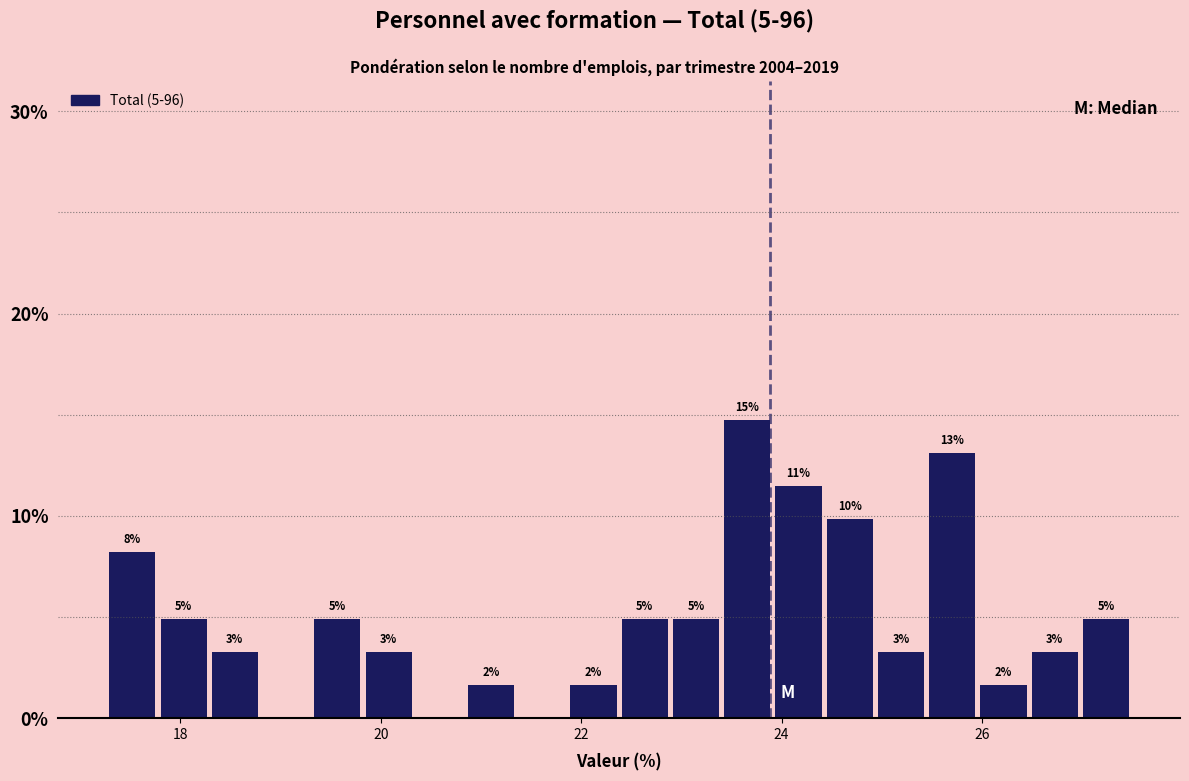

Read against the x-axis, roughly where is the centre of the tallest bar?

23.6